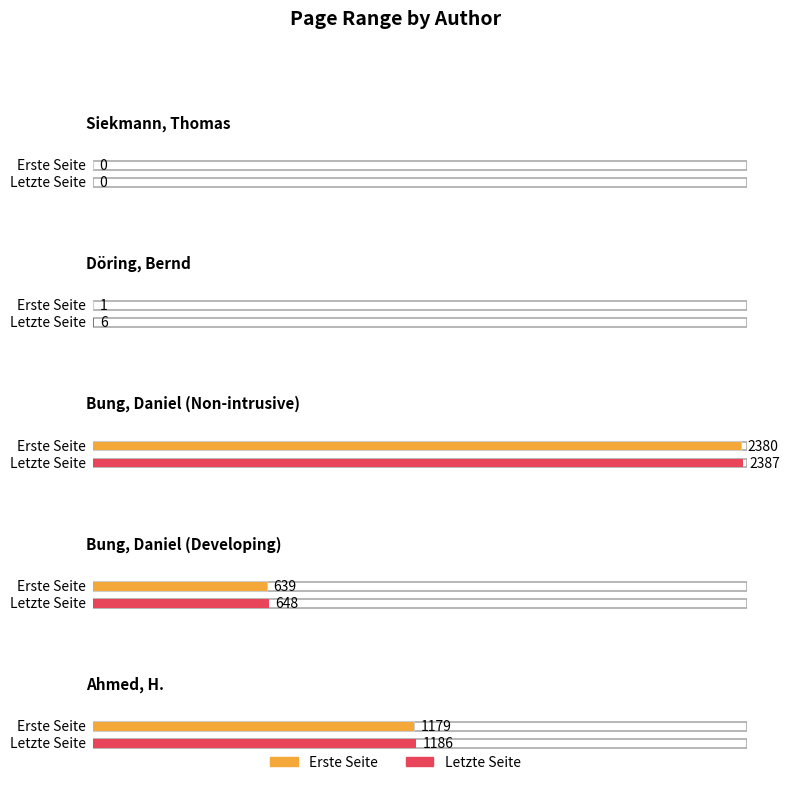

Count the number of data series in this chart.

2